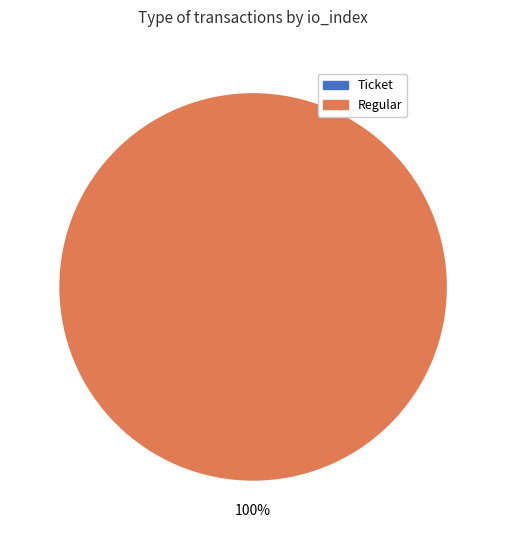

To the nearest percent, what is the difference between the Regular and Ticket slice percentages?

100%